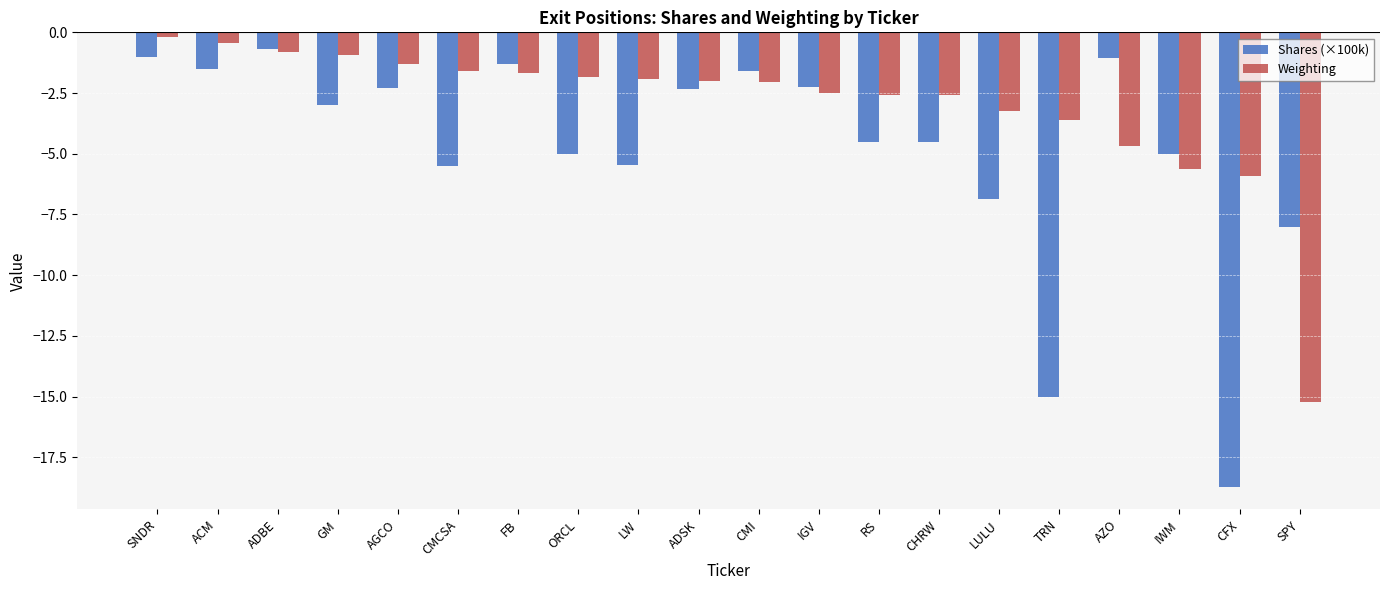

What are all the series names shown in the legend?

Shares (×100k), Weighting